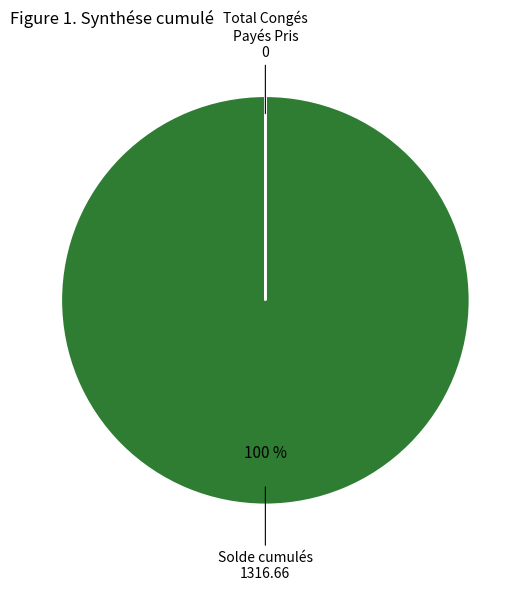

To the nearest percent, what is the difference between the largest and smallest slice percentages?

100%